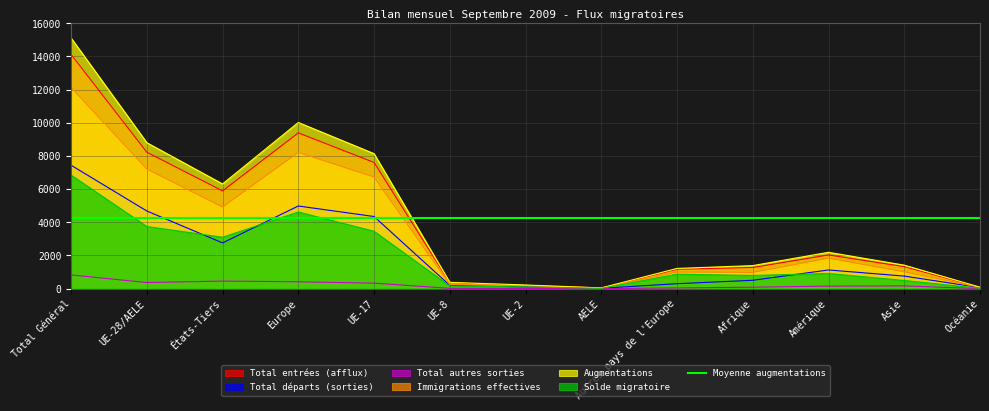

True or false: Augmentations and Total autres sorties cross at least once.

False